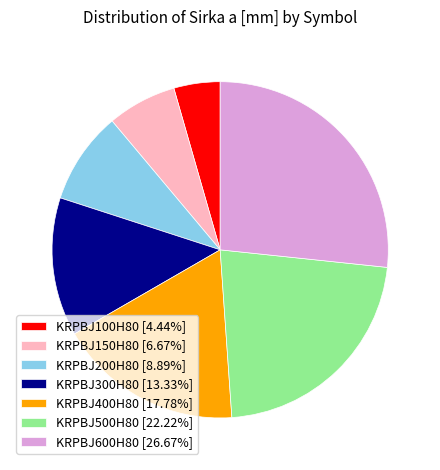

Is it true that KRPBJ500H80 is 22% of the pie?

True